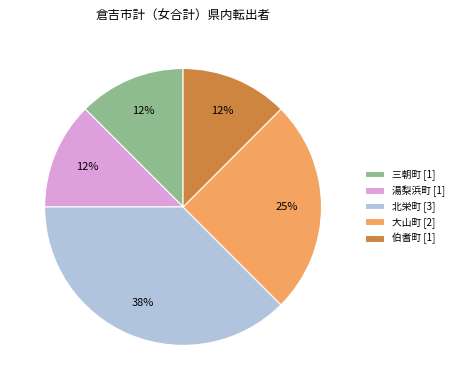

Do 三朝町 and 伯耆町 together represent more than half of the pie?

No